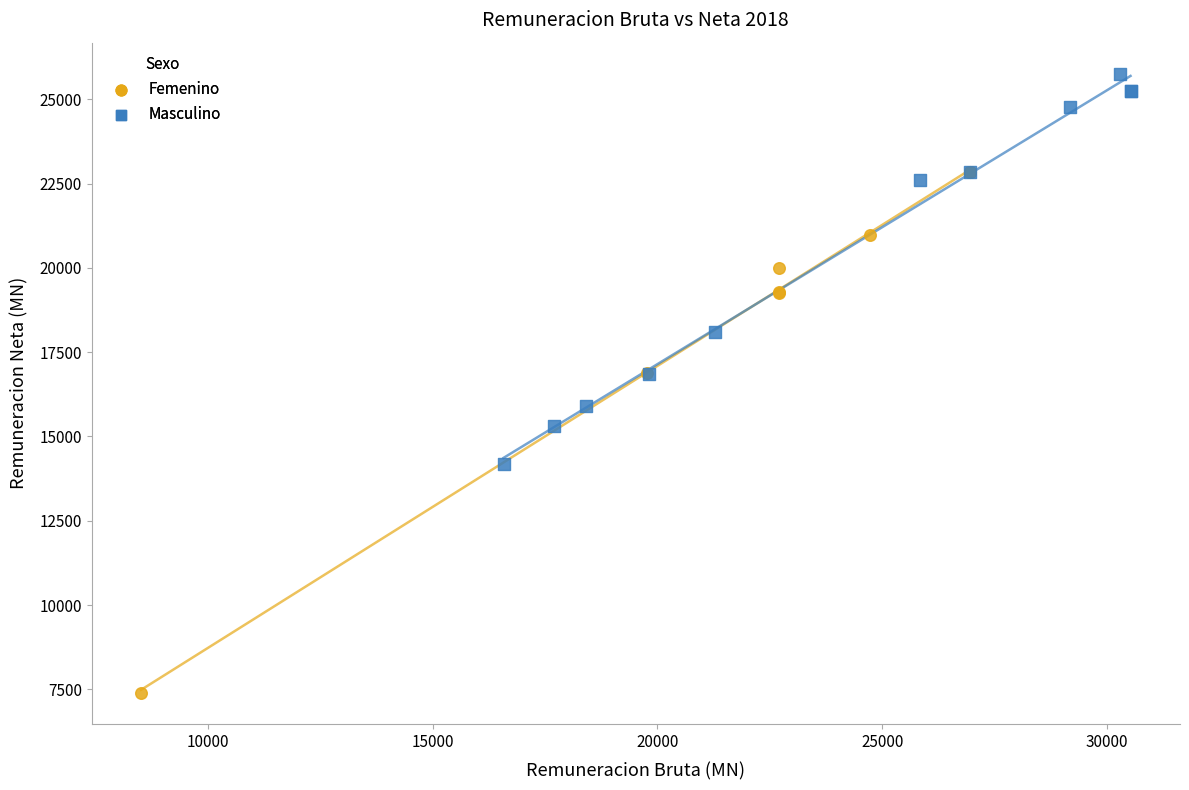

What are all the series names shown in the legend?

Femenino, Masculino